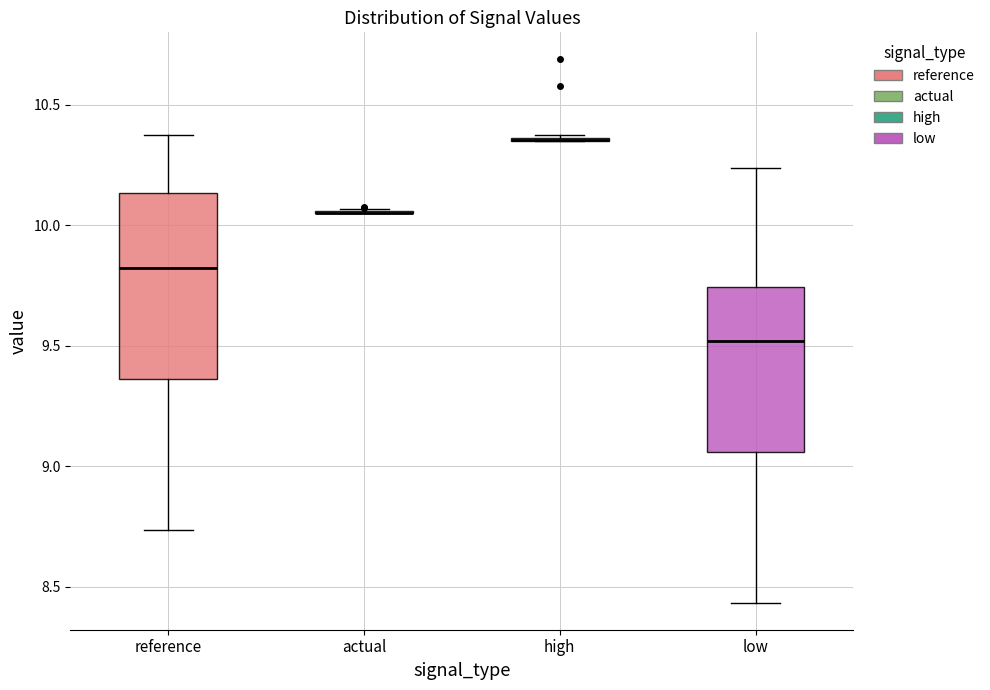

Reading left to right, transcribe this box plot: for each box, give where its median line is, the range the box spans, and where its two whiskers end, as read against the y-axis. The values are not printed on the chart, so give them approximately, as read against the axis.

reference: median 9.80, box 9.35 to 10.15, whiskers 8.75 to 10.40
actual: box collapsed to a line at 10.05, whiskers 10.05 to 10.05
high: box collapsed to a line at 10.35, whiskers 10.35 to 10.40
low: median 9.50, box 9.05 to 9.75, whiskers 8.45 to 10.25